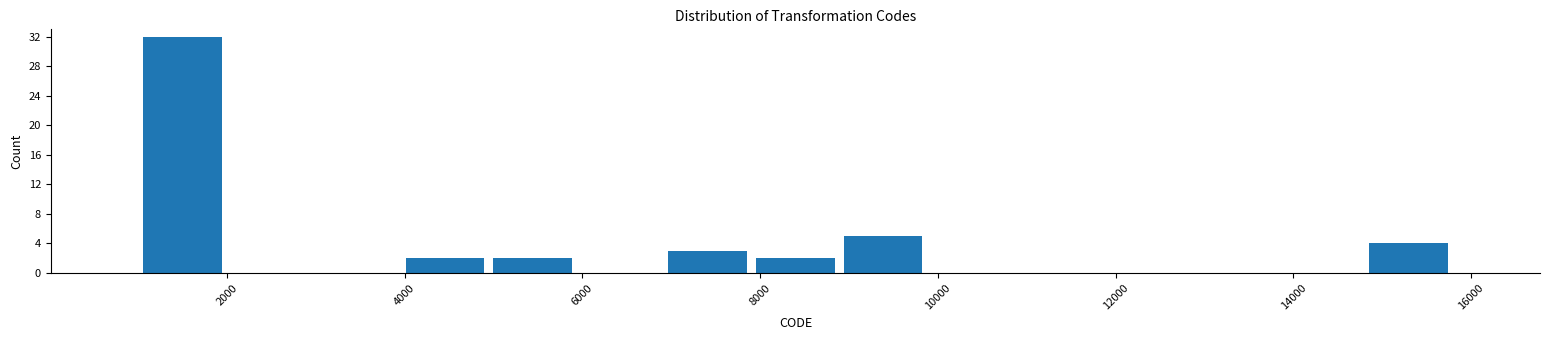

Reading left to right, list every bar in this chart as the range it spans on the x-axis followed by its height. Neither the bar edges nor the heights are printed on the chart, so give them approximately, as read against the axes.

1000 to 2000: 32
2000 to 3000: 0
3000 to 4000: 0
4000 to 5000: 2
5000 to 6000: 2
6000 to 7000: 0
7000 to 8000: 3
8000 to 8800: 2
8800 to 9800: 5
9800 to 10800: 0
10800 to 11800: 0
11800 to 12800: 0
12800 to 13800: 0
13800 to 14800: 0
14800 to 15800: 4